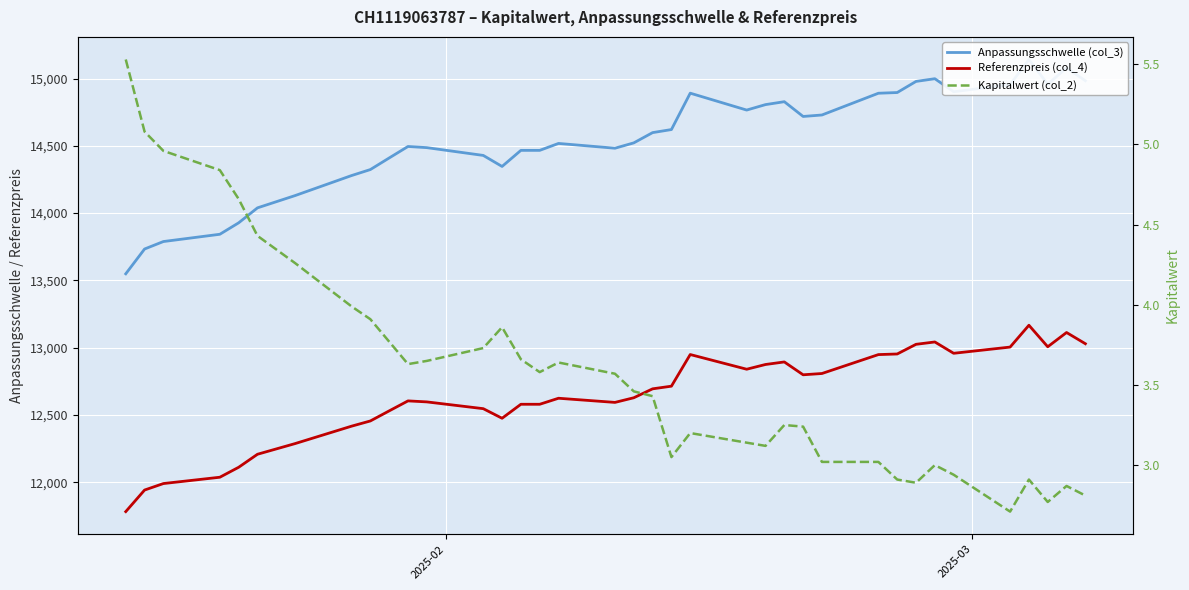

What is the value of the Referenzpreis (col_4) point at the 29th from the left?

12953.2